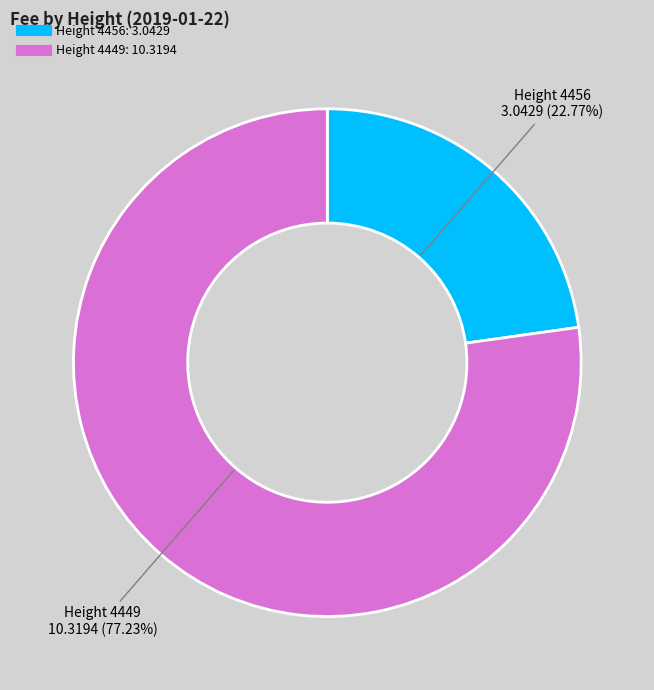

Is there any slice that represents more than half of the pie?

Yes